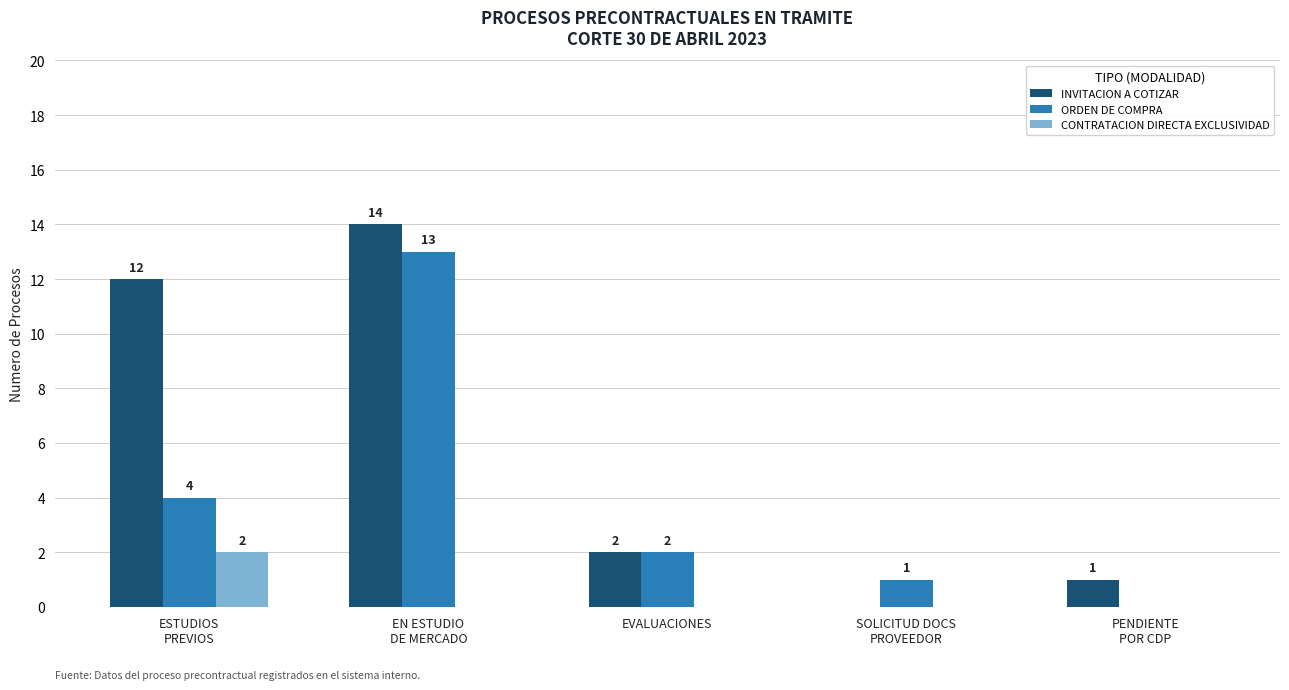

What is the sum of all INVITACION A COTIZAR values?

29